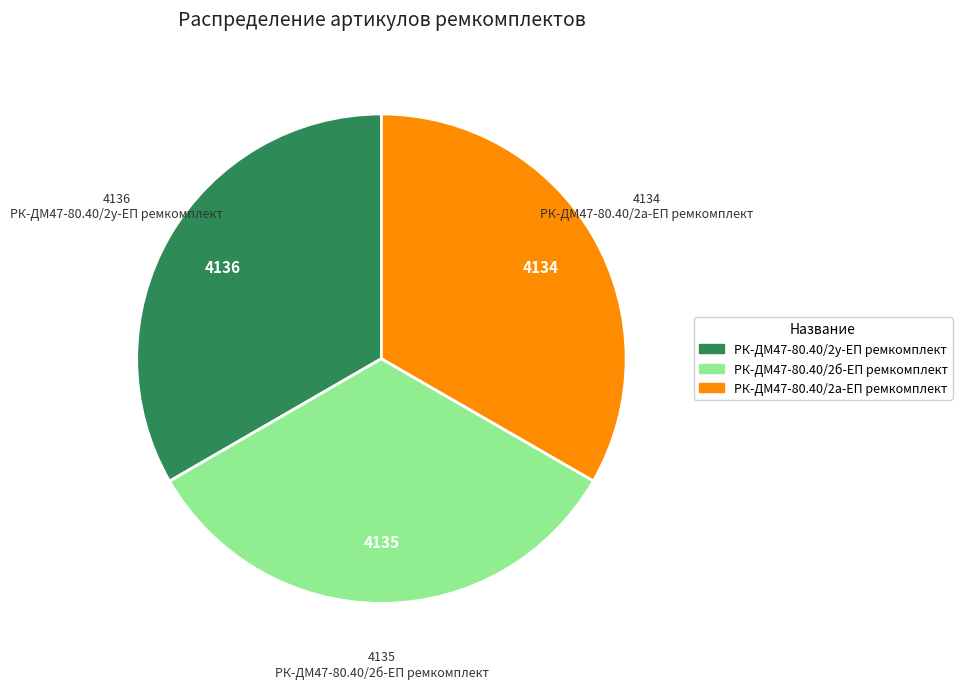

Is there a majority slice in this chart?

No